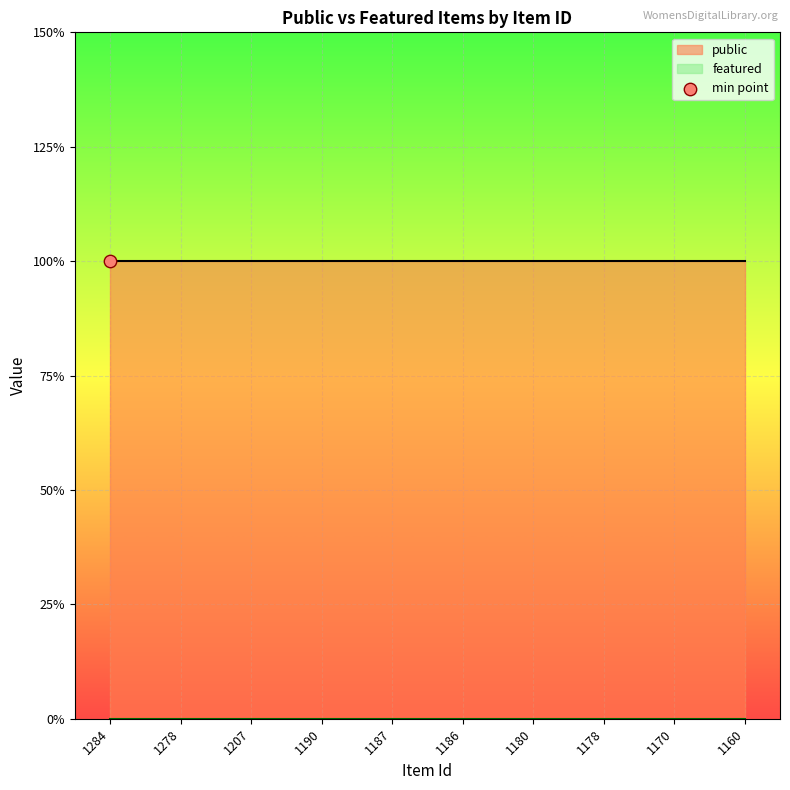

What are all the series names shown in the legend?

public, featured